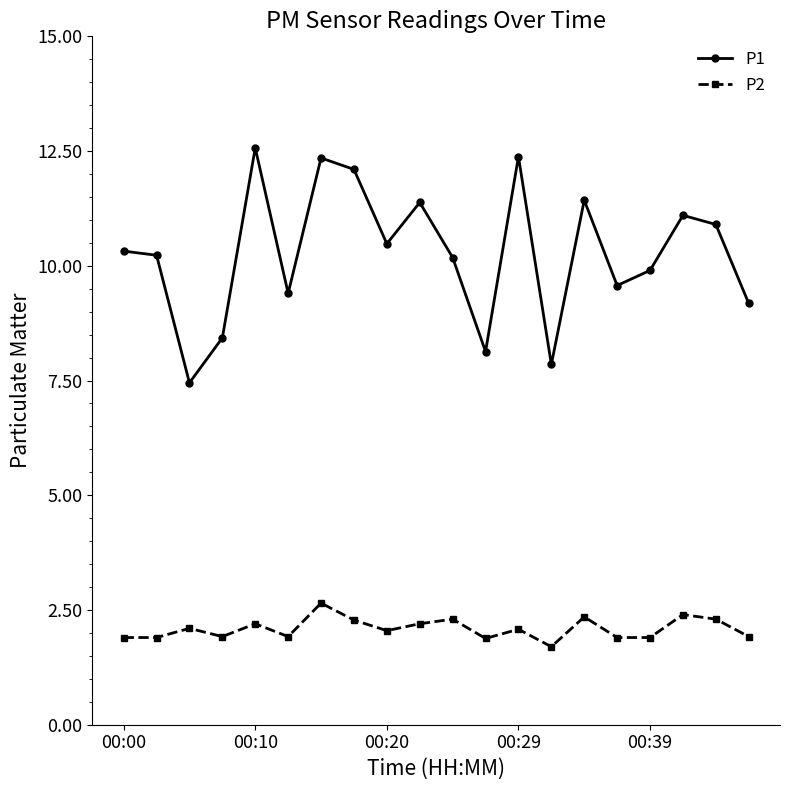

What is the maximum value for P1?

12.6